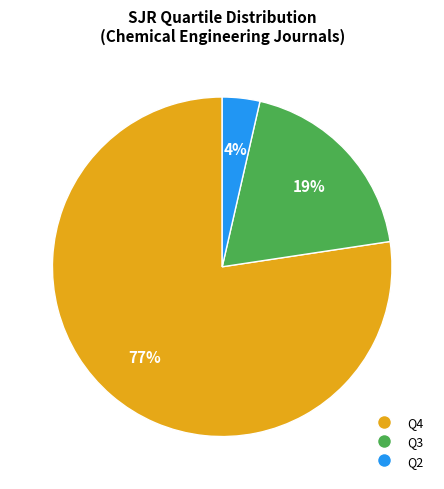

Combined, do Q2 and Q4 account for over 50%?

Yes